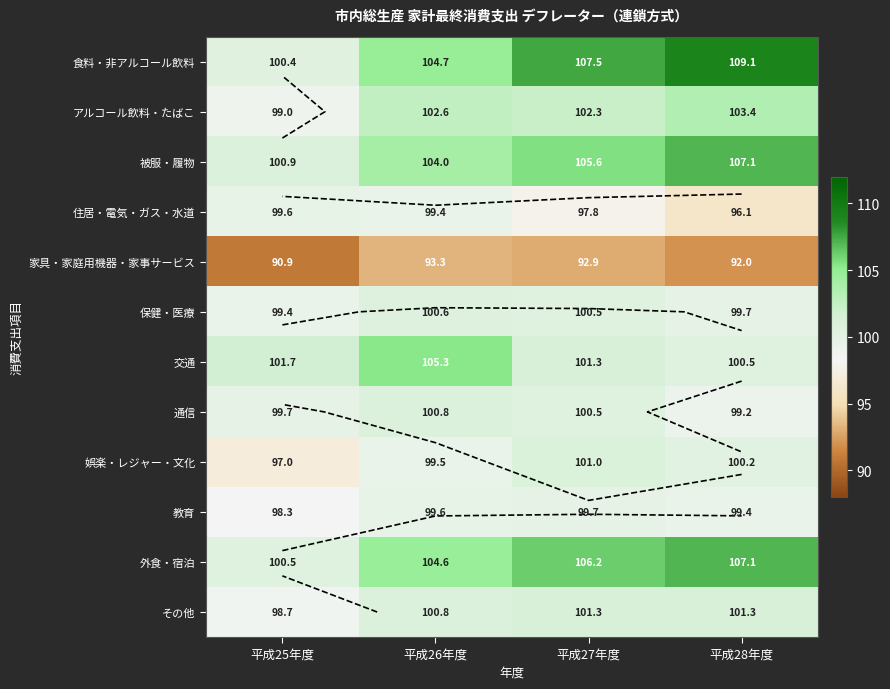

The 教育 series shows 150.9 at 平成25年度. True or false?

False